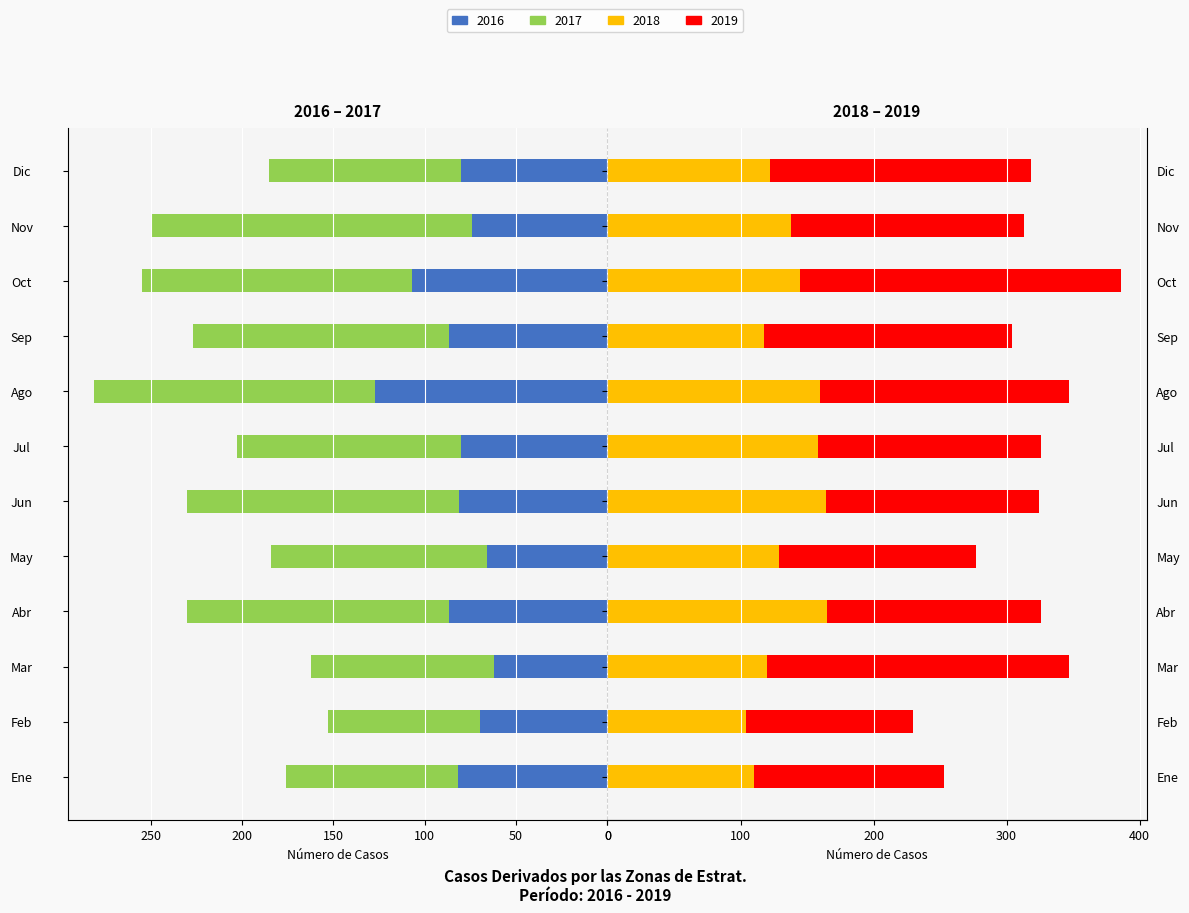

What is the label of the 2nd bar from the left?

Feb